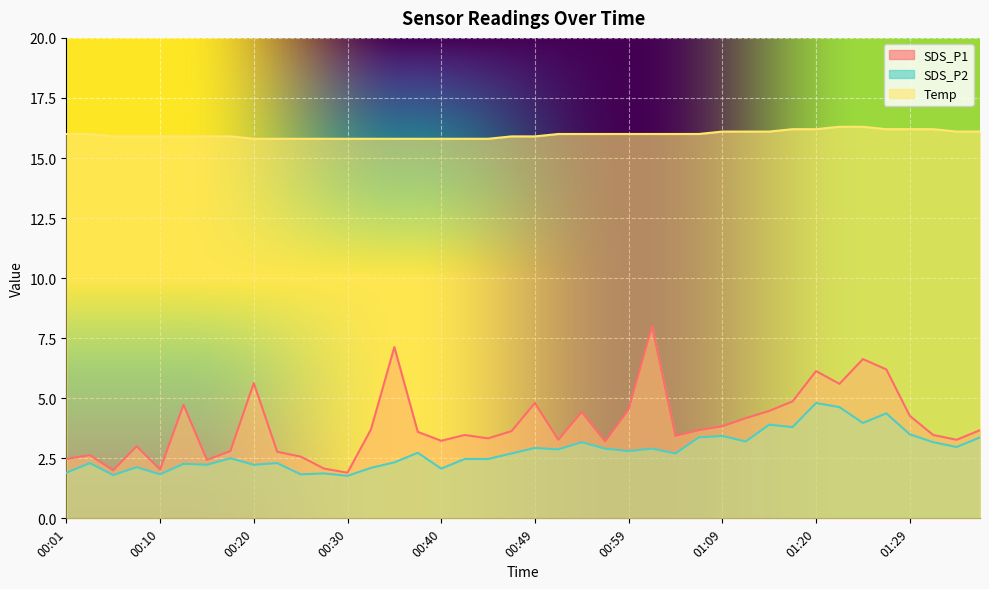

What position from the right is 01:24?

6